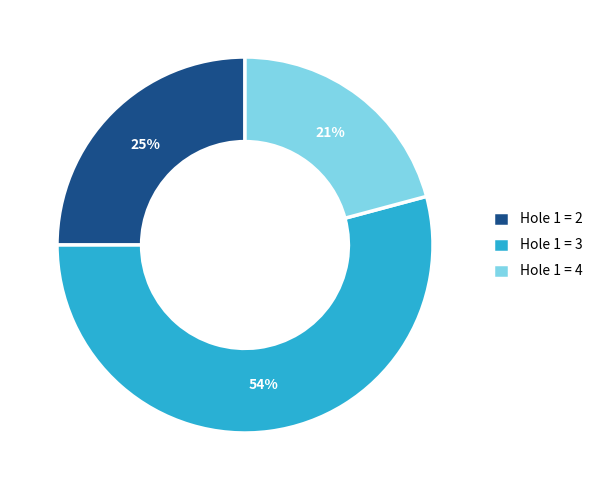

Is the sum of Hole 1 = 4 and Hole 1 = 2 greater than half?

No